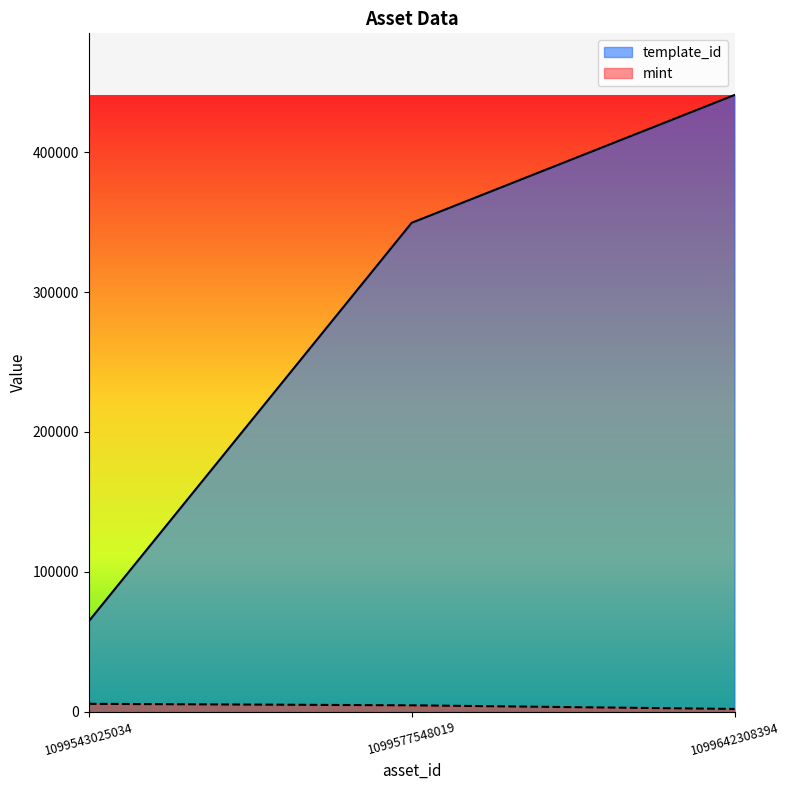

Reading right to left, extract all data points from this chart.

template_id: 1099642308394=440886	1099577548019=349523	1099543025034=64660
mint: 1099642308394=1945	1099577548019=4555	1099543025034=5613